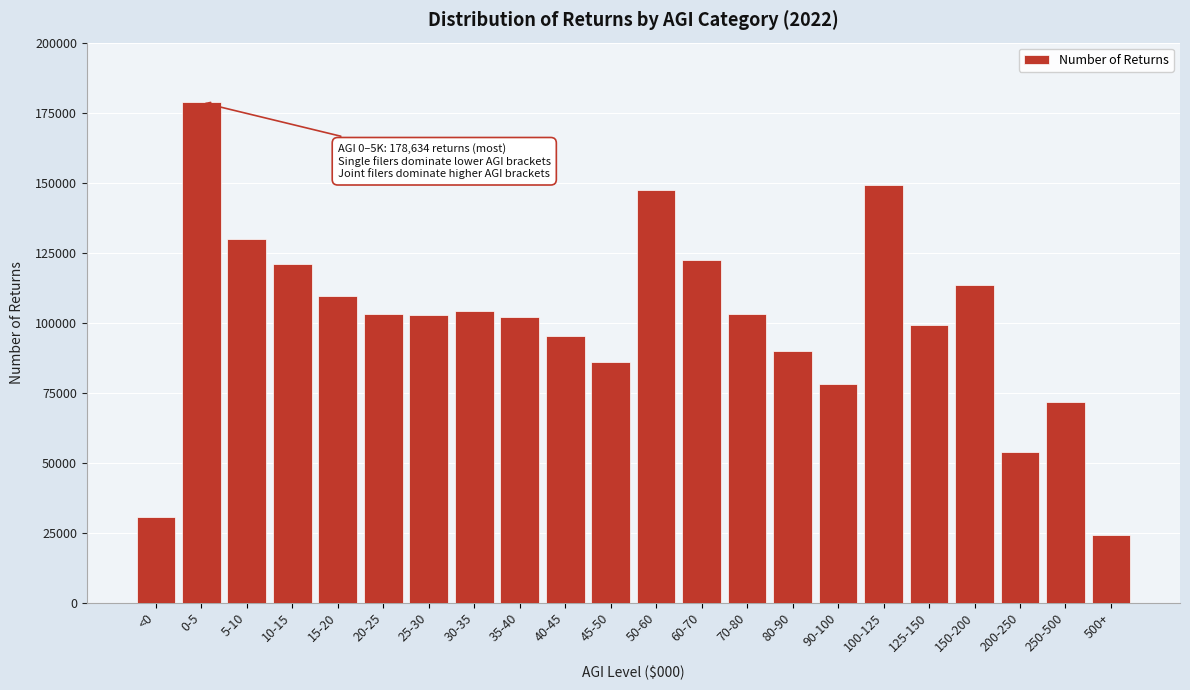

What is the approximate value at 60-70, to the nearest 100?

122200